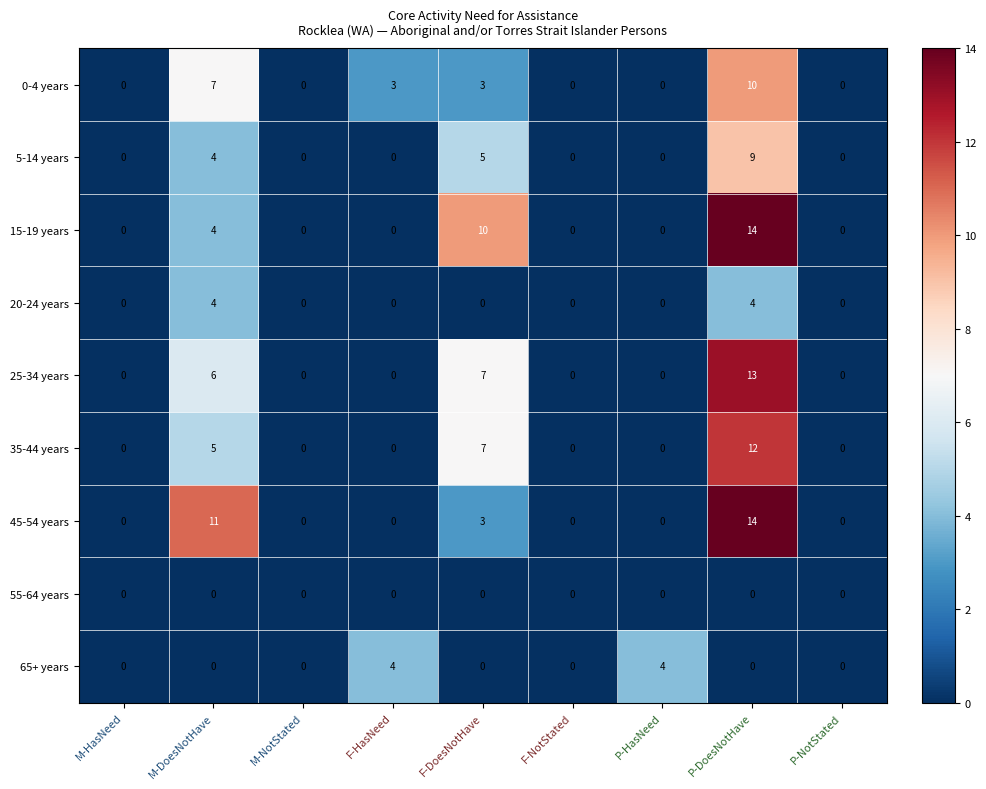

What is the total value across all series at P-HasNeed?

4